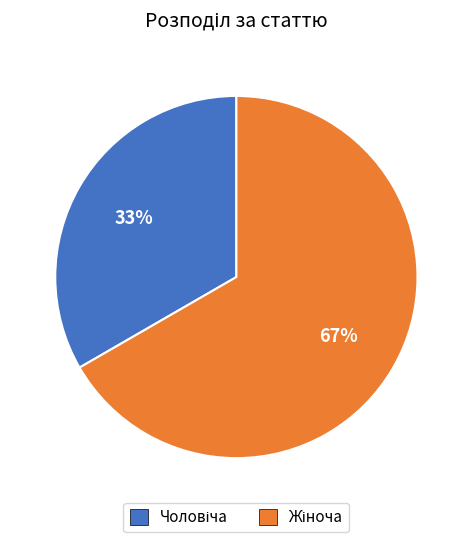

How many slices are in this pie chart?

2